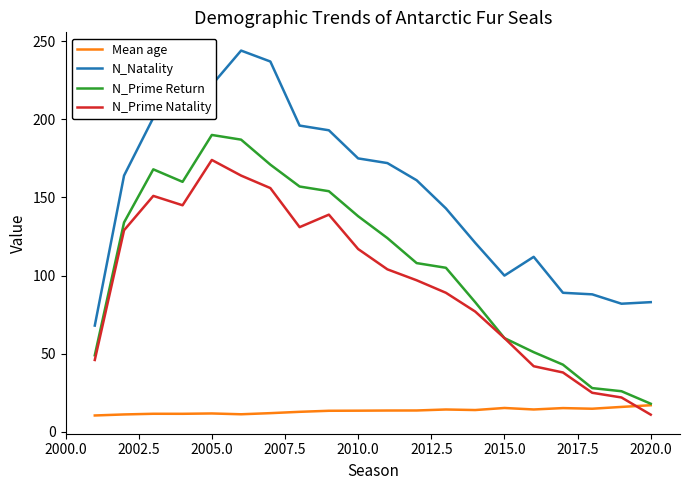

List the series in order of their peak value, highest first.

N_Natality, N_Prime Return, N_Prime Natality, Mean age